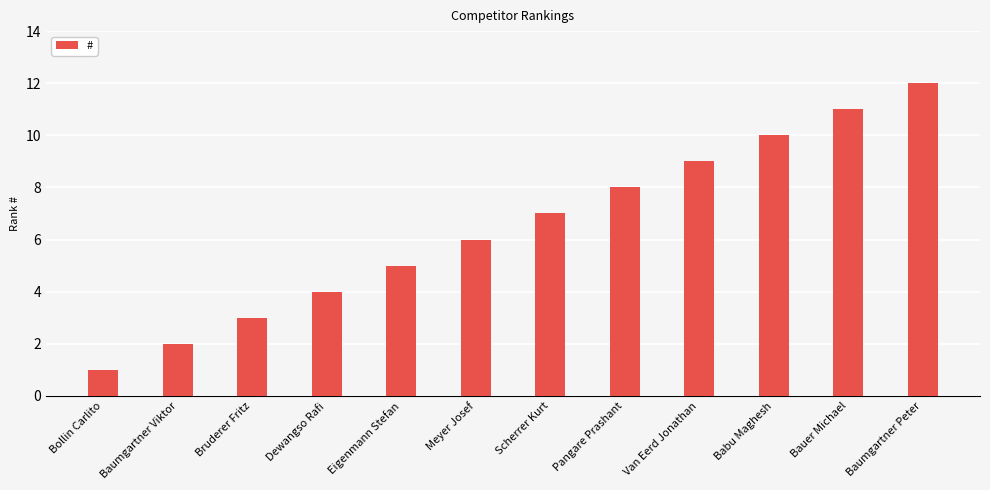

Approximately how many times larger is the value at Meyer Josef compared to Bruderer Fritz?

2.0